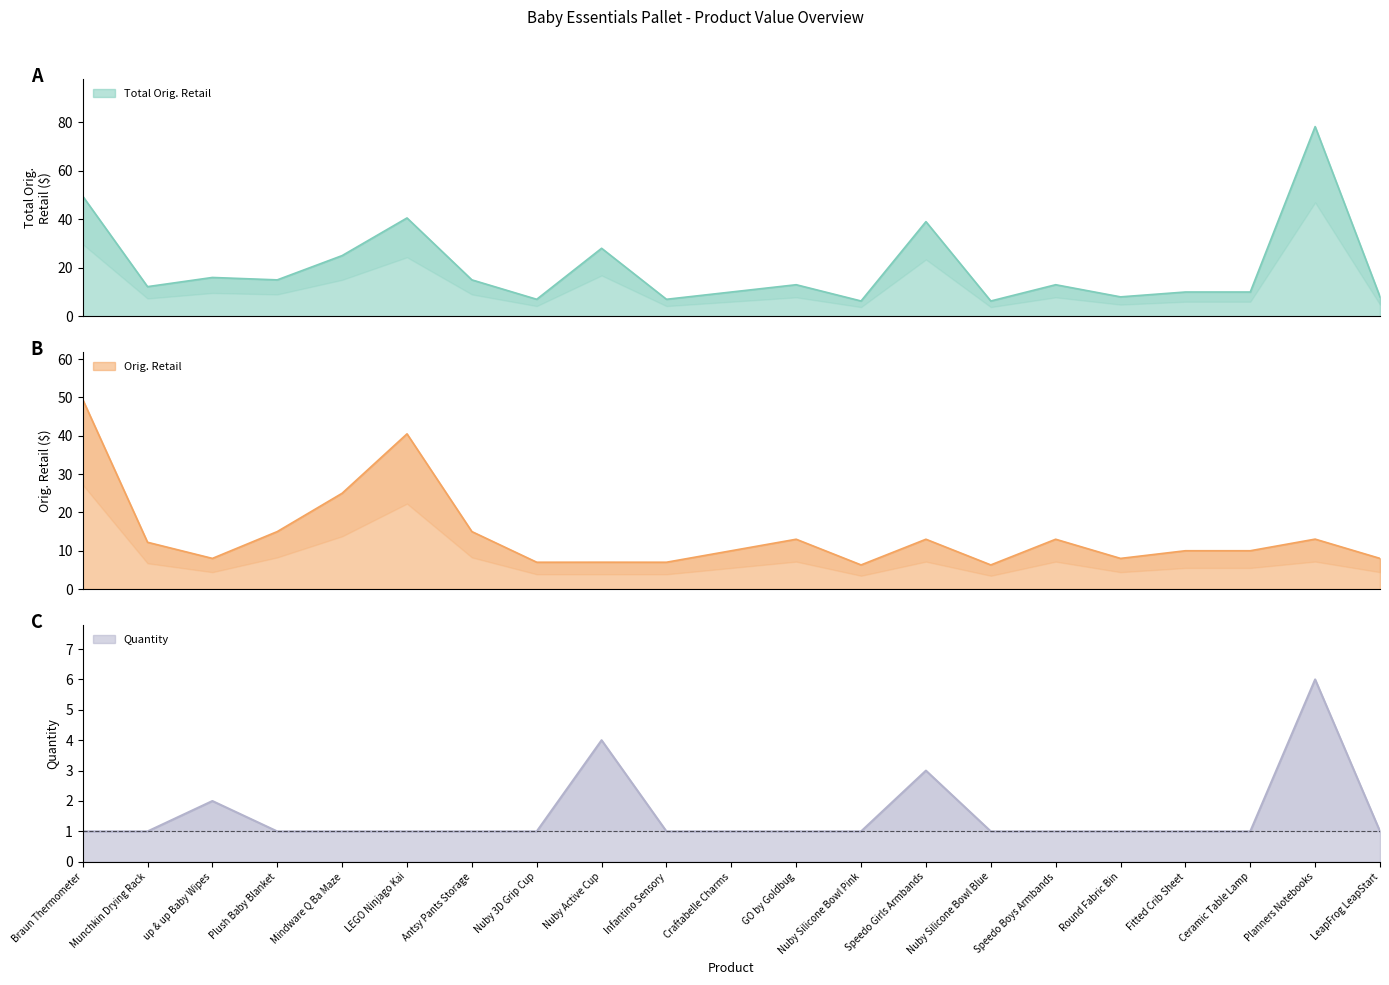

List the series in order of their overall mean, highest first.

Total Orig. Retail, Orig. Retail, Quantity